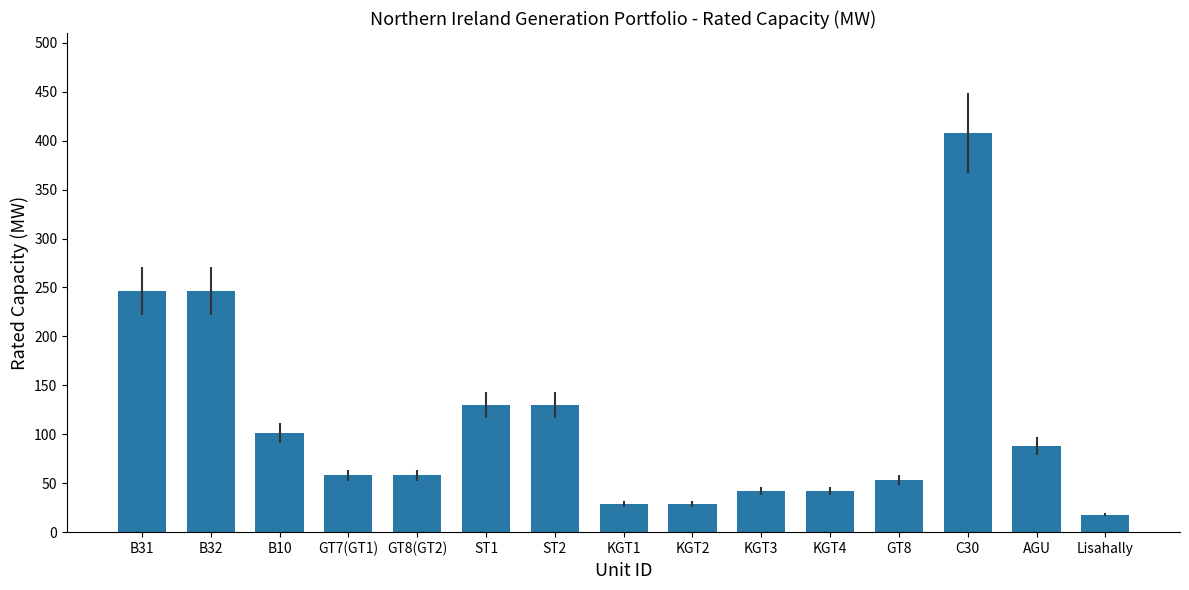

What is the sum of the values at B31 and AGU?

334